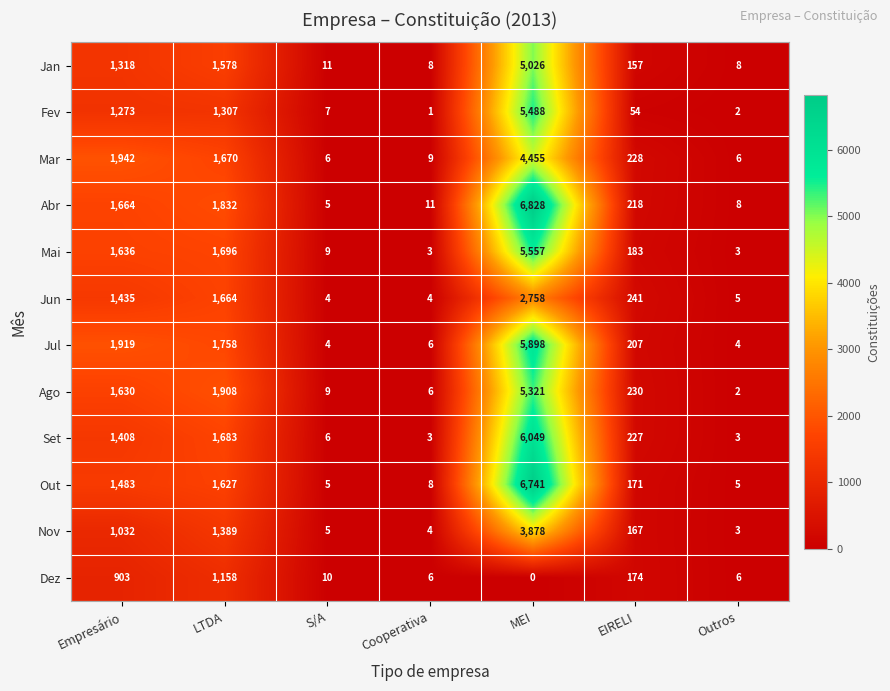

What is the difference between the highest and lowest values at Empresário?

1039